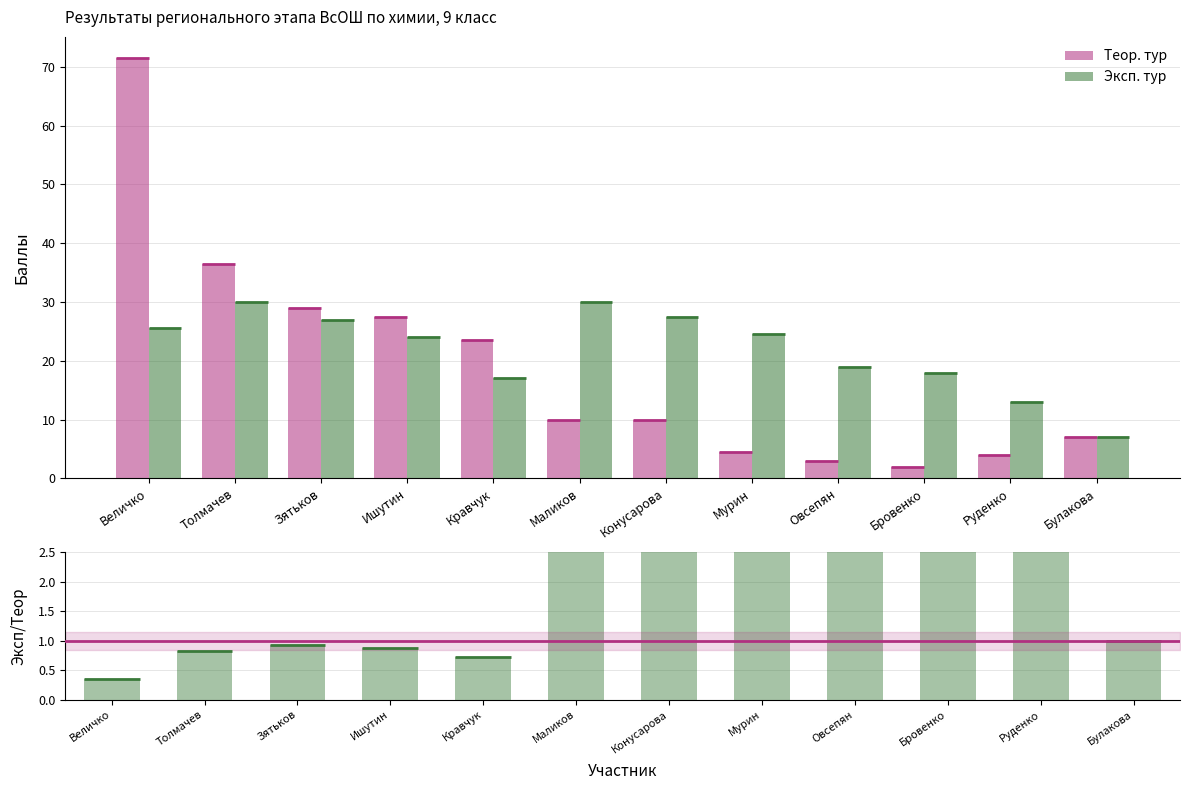

List the series in order of their overall mean, highest first.

Эксп. тур, Теор. тур